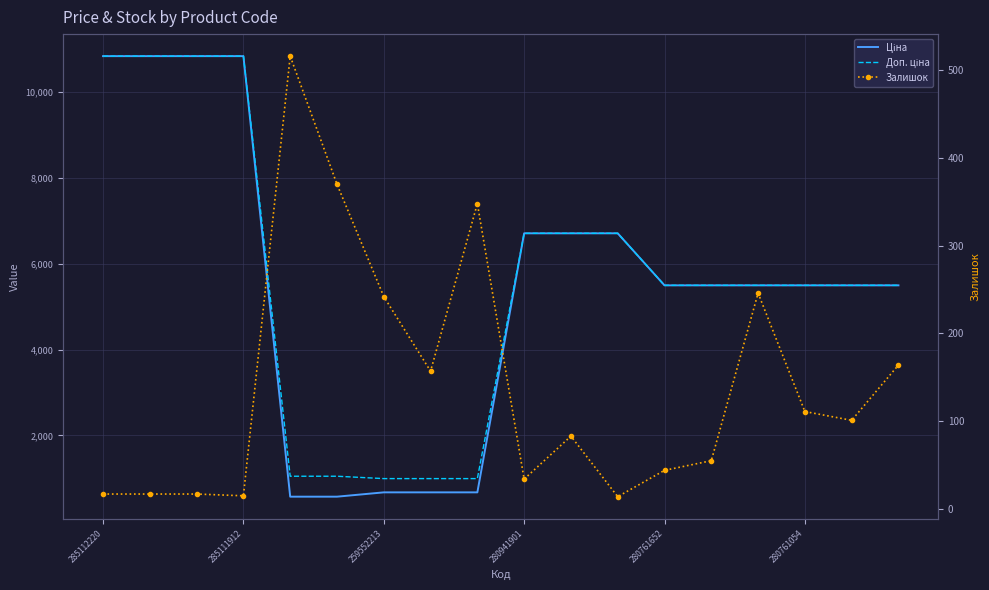

What is the label of the 6th point from the left?

280761054